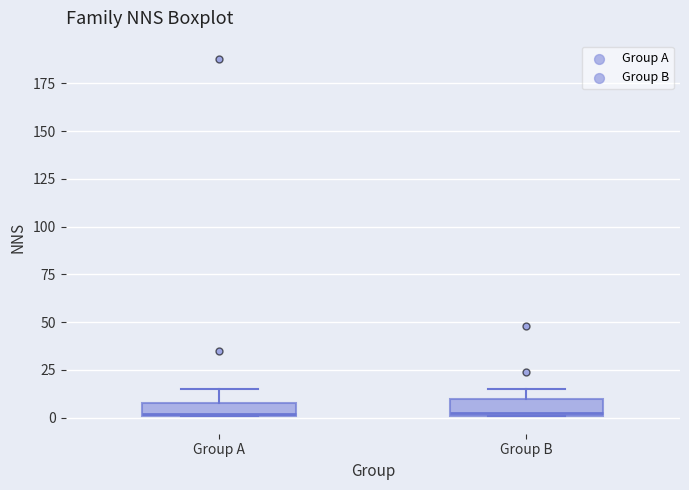

Where does the median line of the box for Group B sit on the y-axis? The values are not printed on the chart, so give them approximately, as read against the axis.

5